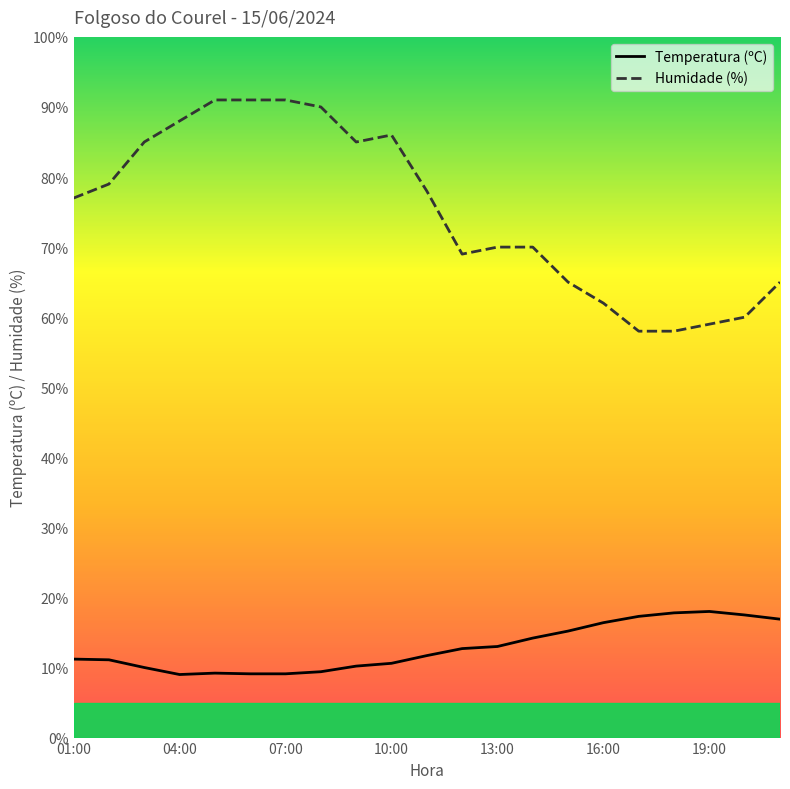

What are all the series names shown in the legend?

Temperatura (ºC), Humidade (%)